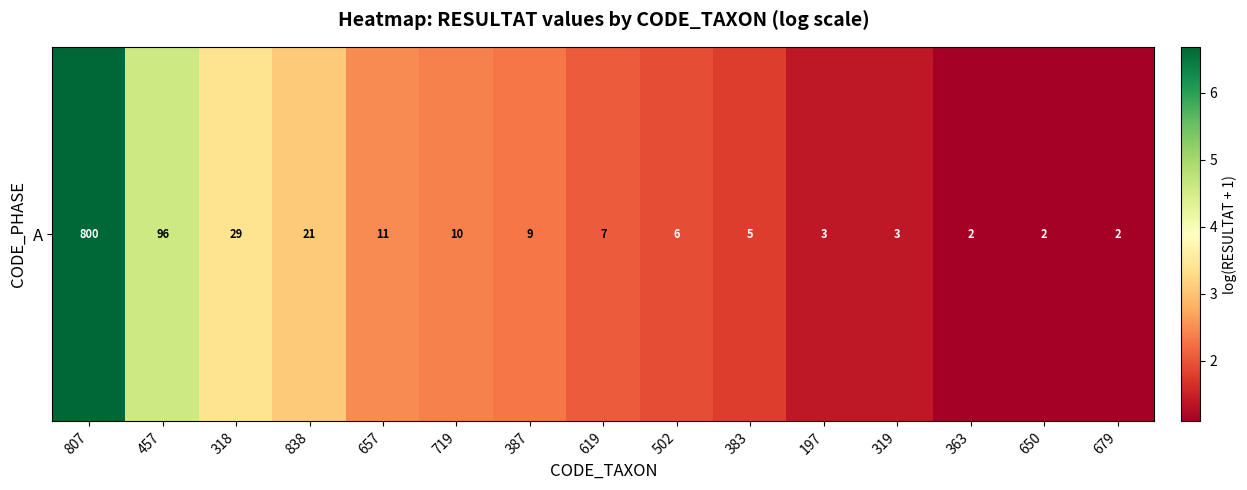

Which label corresponds to the smallest value in the chart?

363